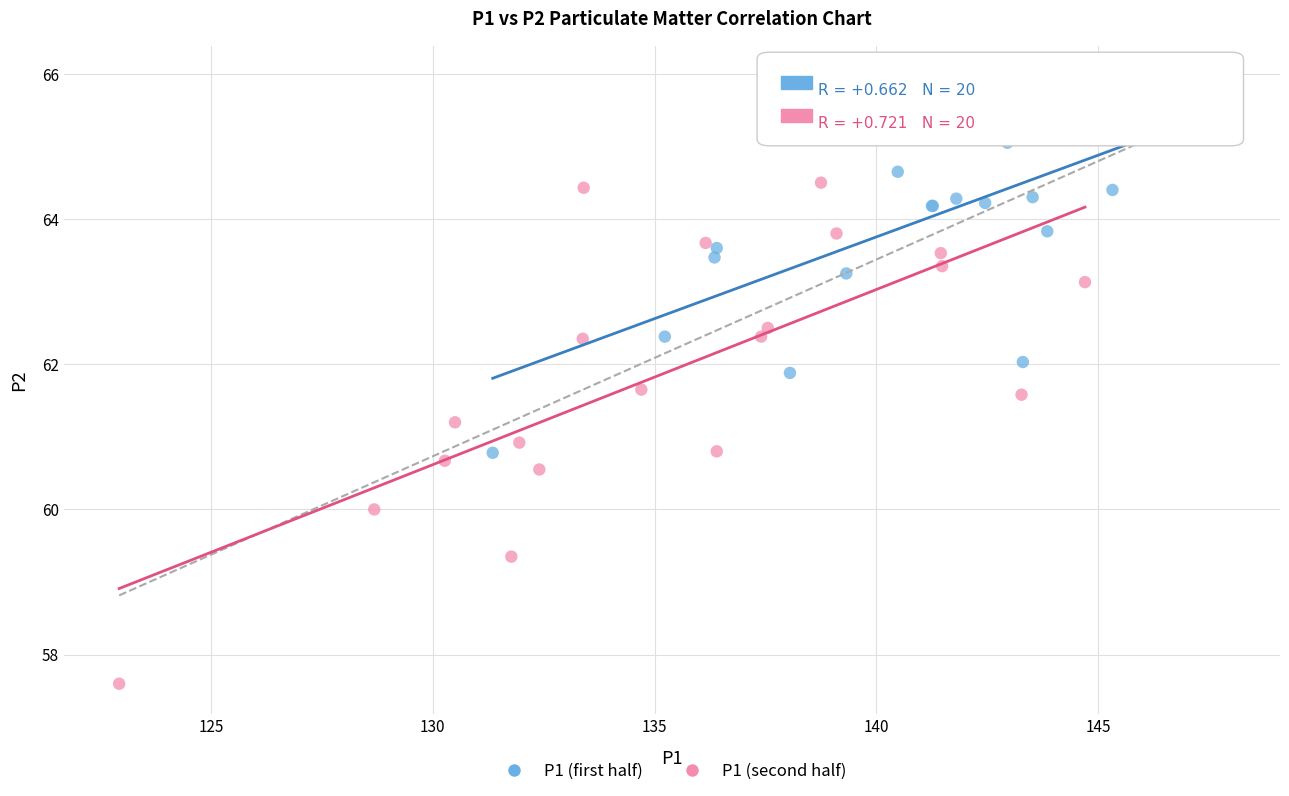

Which series reaches the minimum Y coordinate?

P1 (second half)